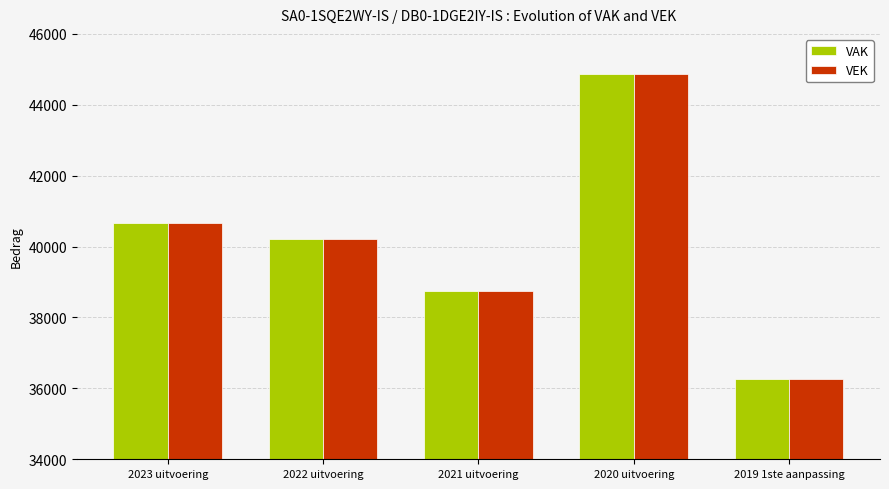

Rank the categories by VAK value from lowest to highest.

2019 1ste aanpassing, 2021 uitvoering, 2022 uitvoering, 2023 uitvoering, 2020 uitvoering